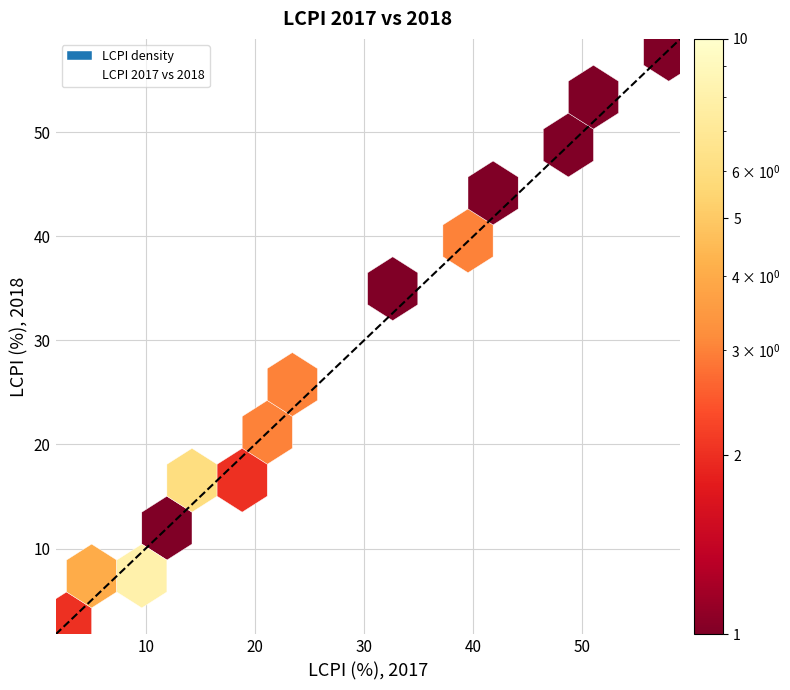

What Y value in the scatter plot is closest to 30?

33.6